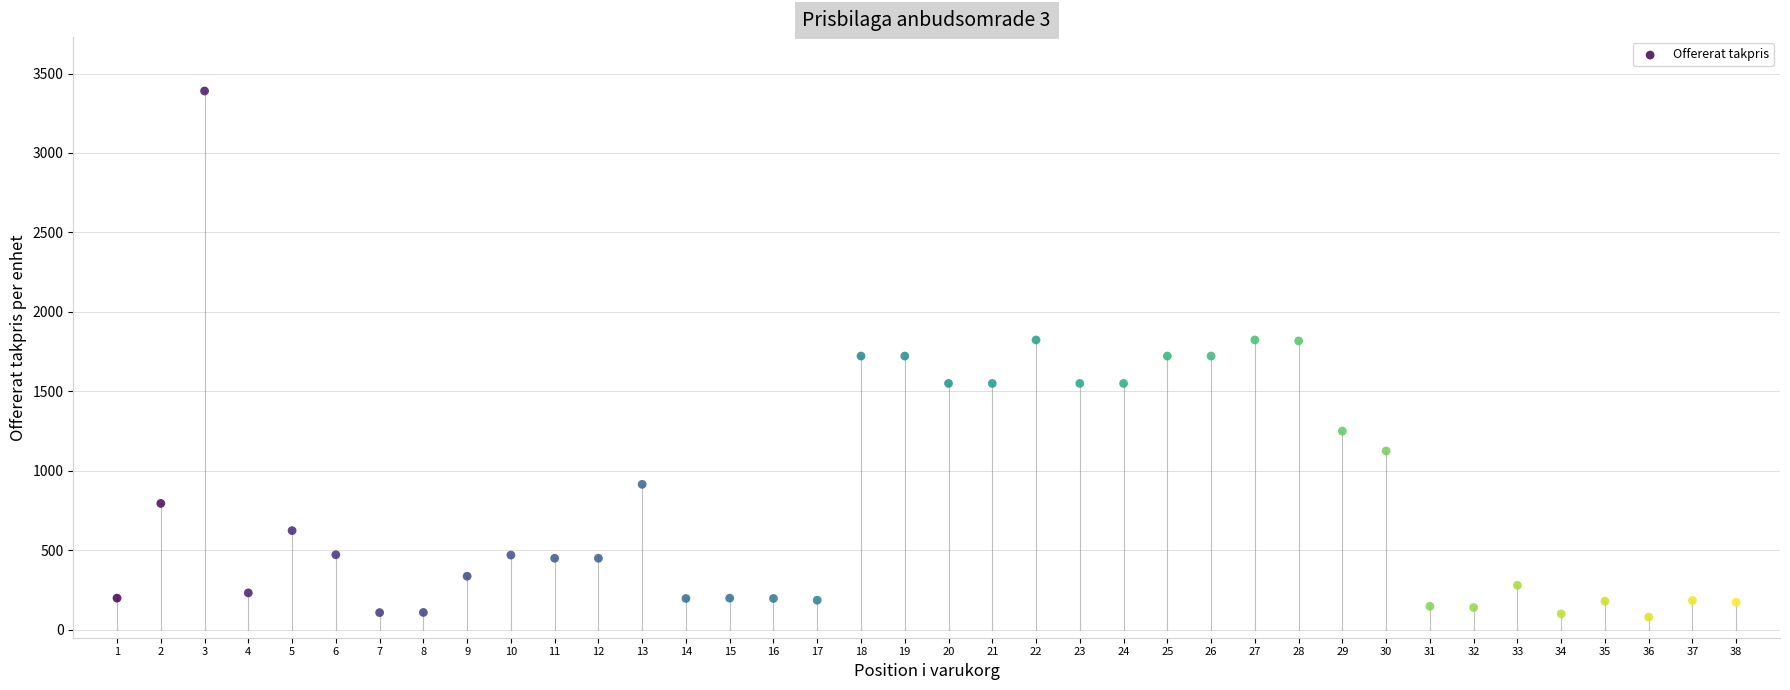

What is the range of Y values (max minus min)?

3310.0